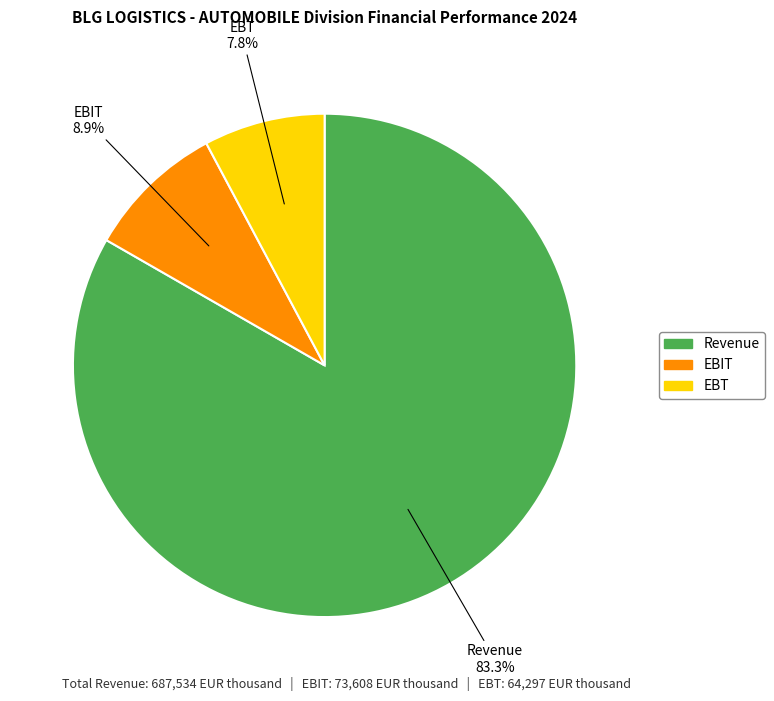

How many slices are in this pie chart?

3